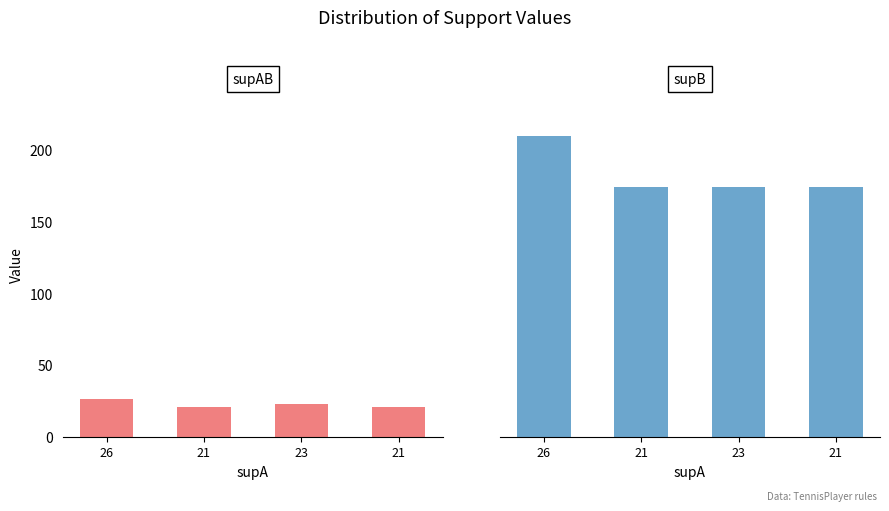

Which category has the lowest value across all series?

21